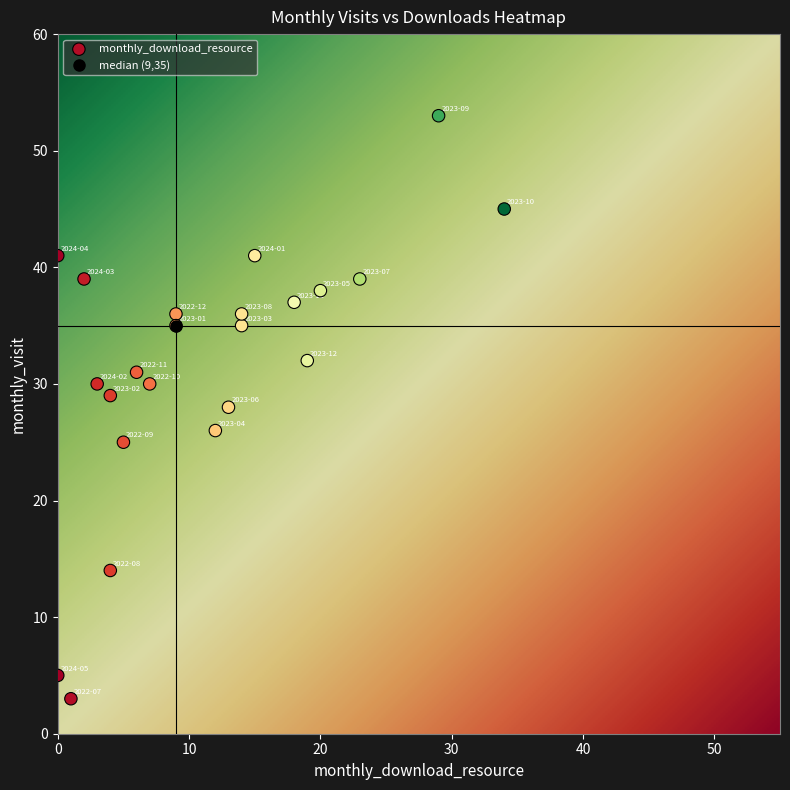

What is the range of X values (max minus min)?

34